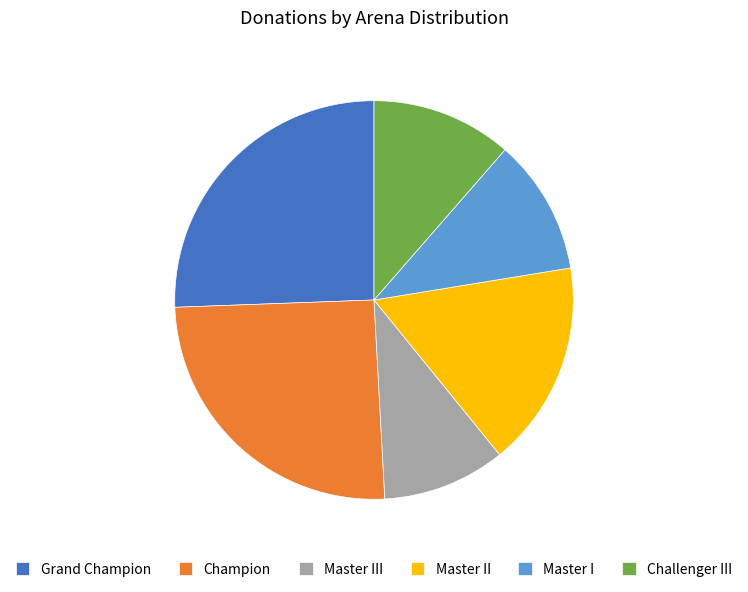

Is it true that Challenger III is 11% of the pie?

True